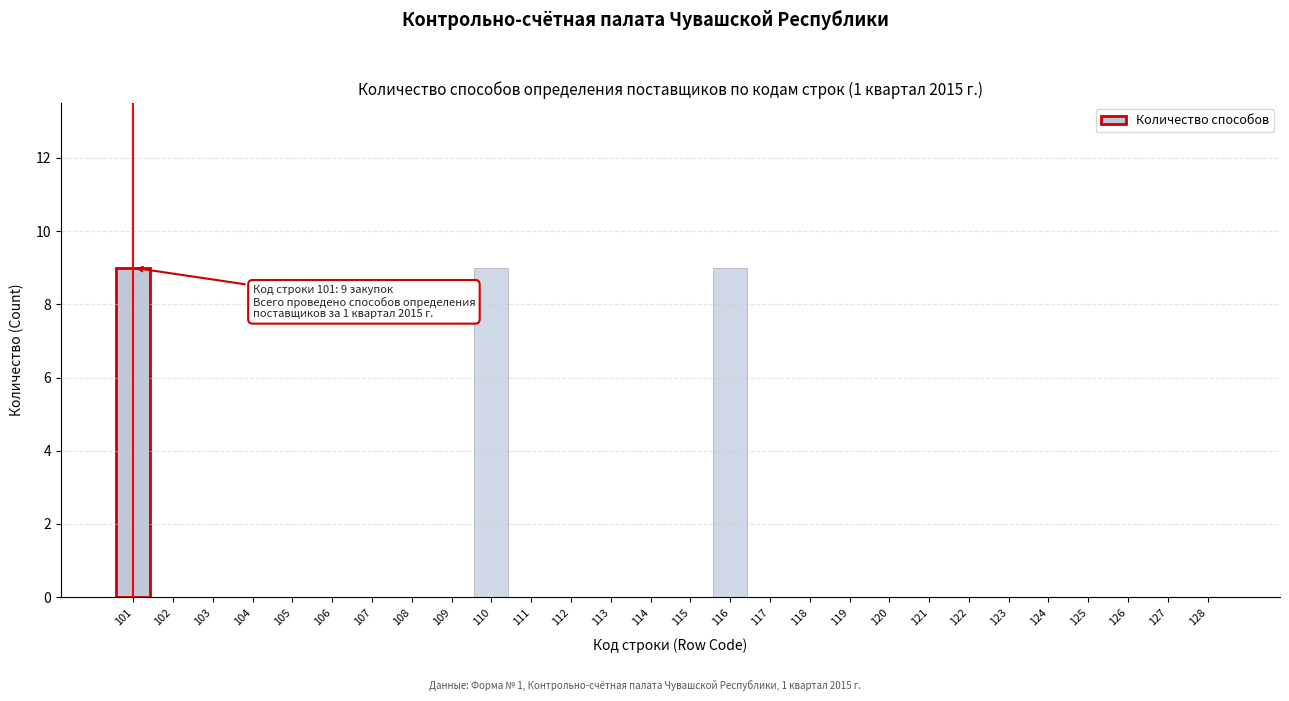

Reading right to left, transcribe all the data shown in this chart.

128=0	127=0	126=0	125=0	124=0	123=0	122=0	121=0	120=0	119=0	118=0	117=0	116=9	115=0	114=0	113=0	112=0	111=0	110=9	109=0	108=0	107=0	106=0	105=0	104=0	103=0	102=0	101=9